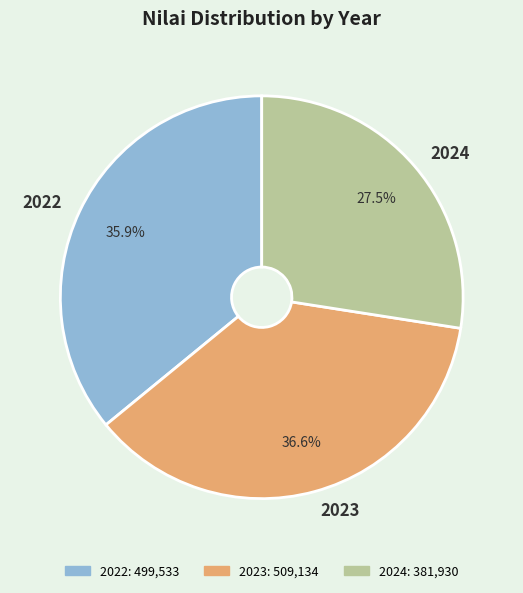

To the nearest percent, what percentage of the pie is 2022?

36%